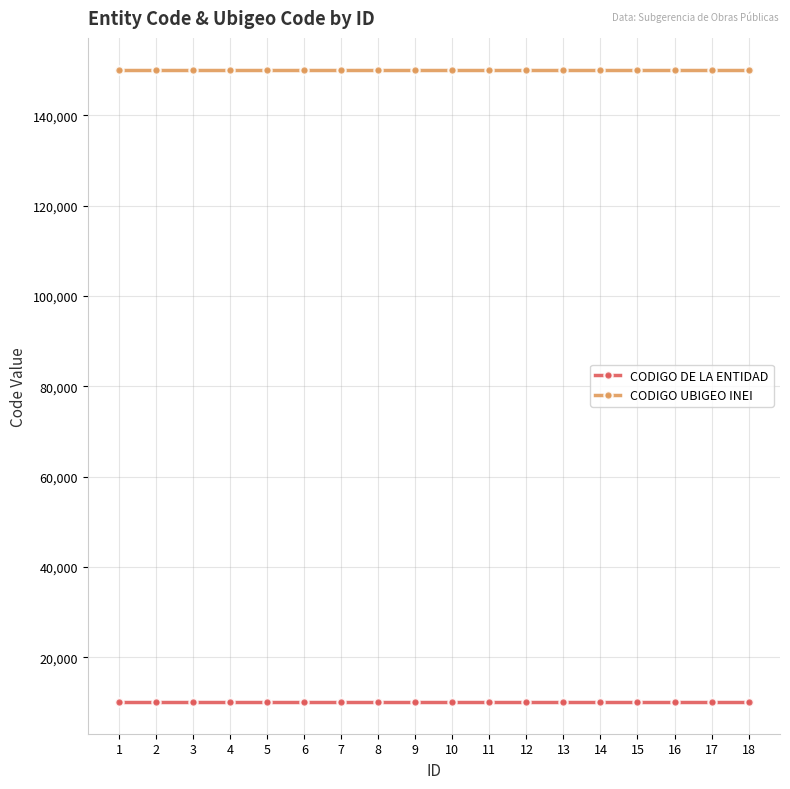

What is the value of the CODIGO DE LA ENTIDAD point at the 3rd from the left?

10069